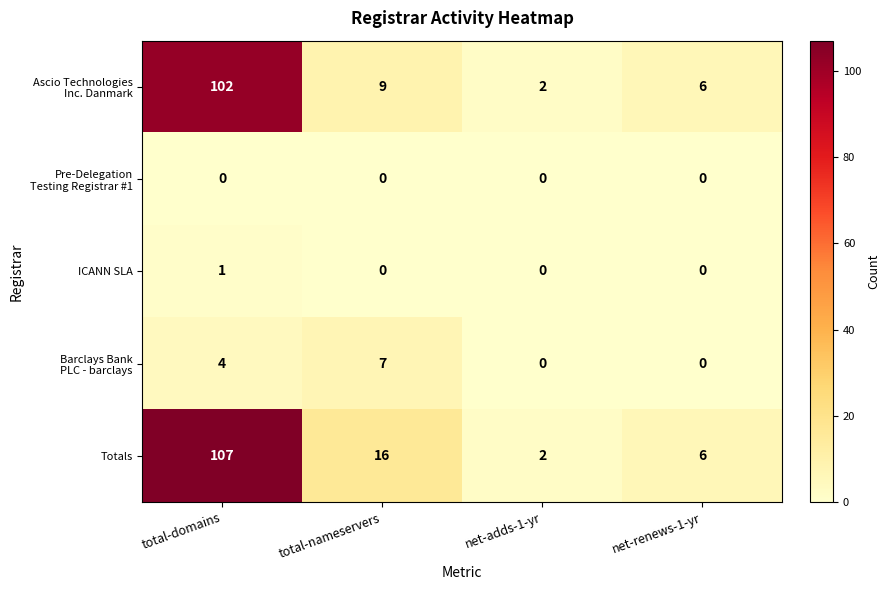

What is the sum of the Totals values at net-adds-1-yr and total-domains?

109